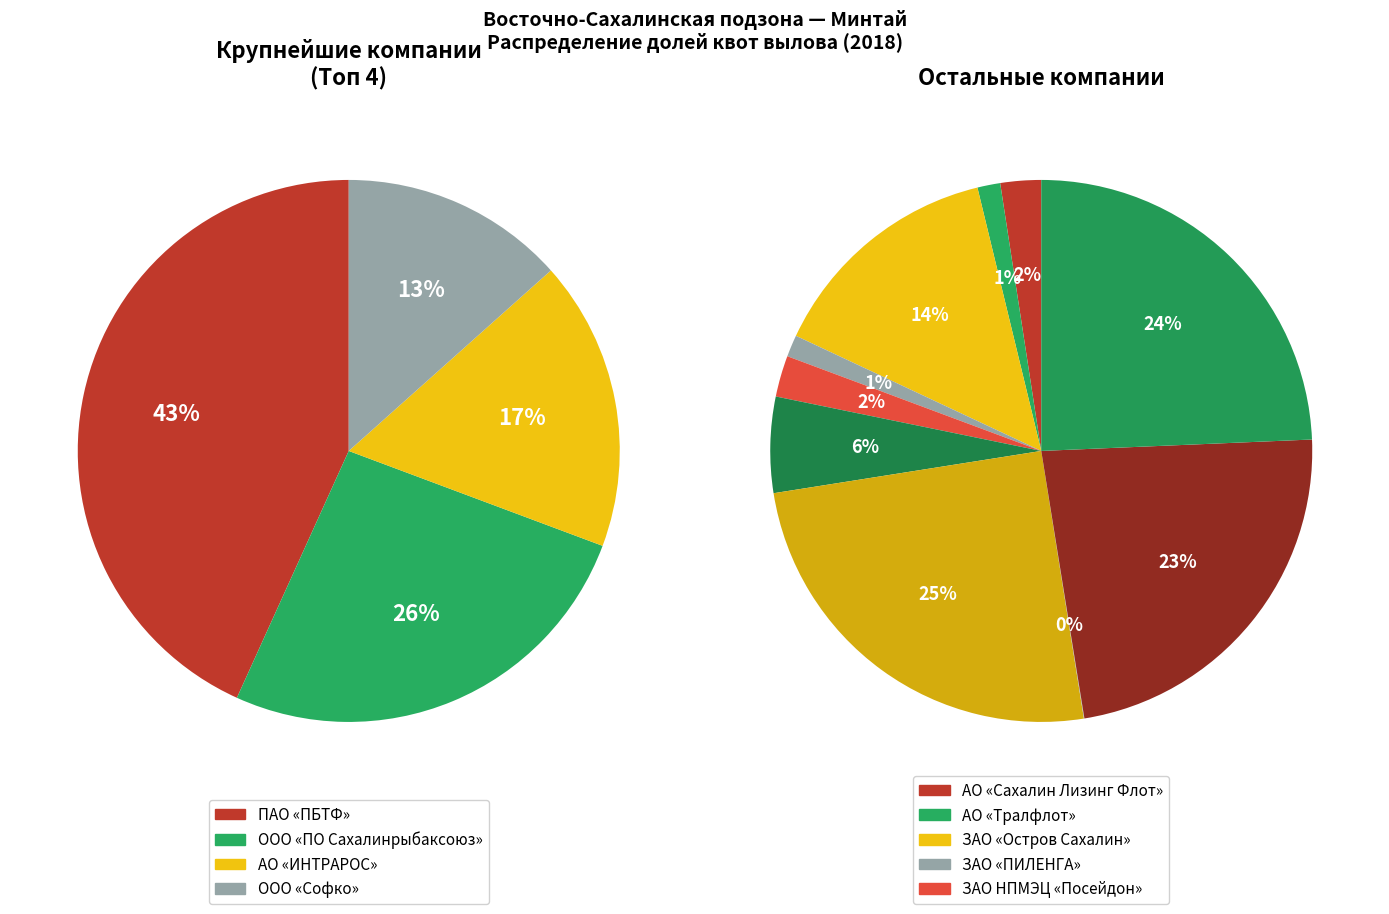

To the nearest percent, what percentage of the pie is ООО «Поларис»?

2%